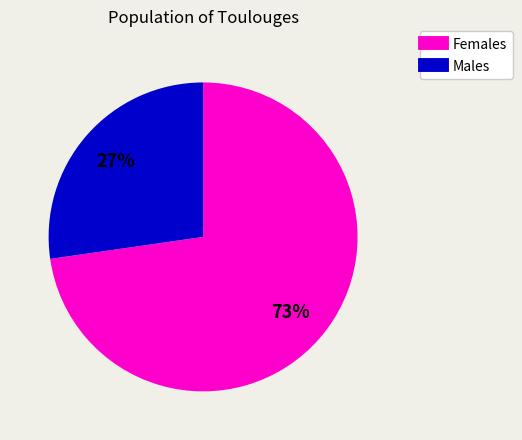

Does any single category account for the majority?

Yes